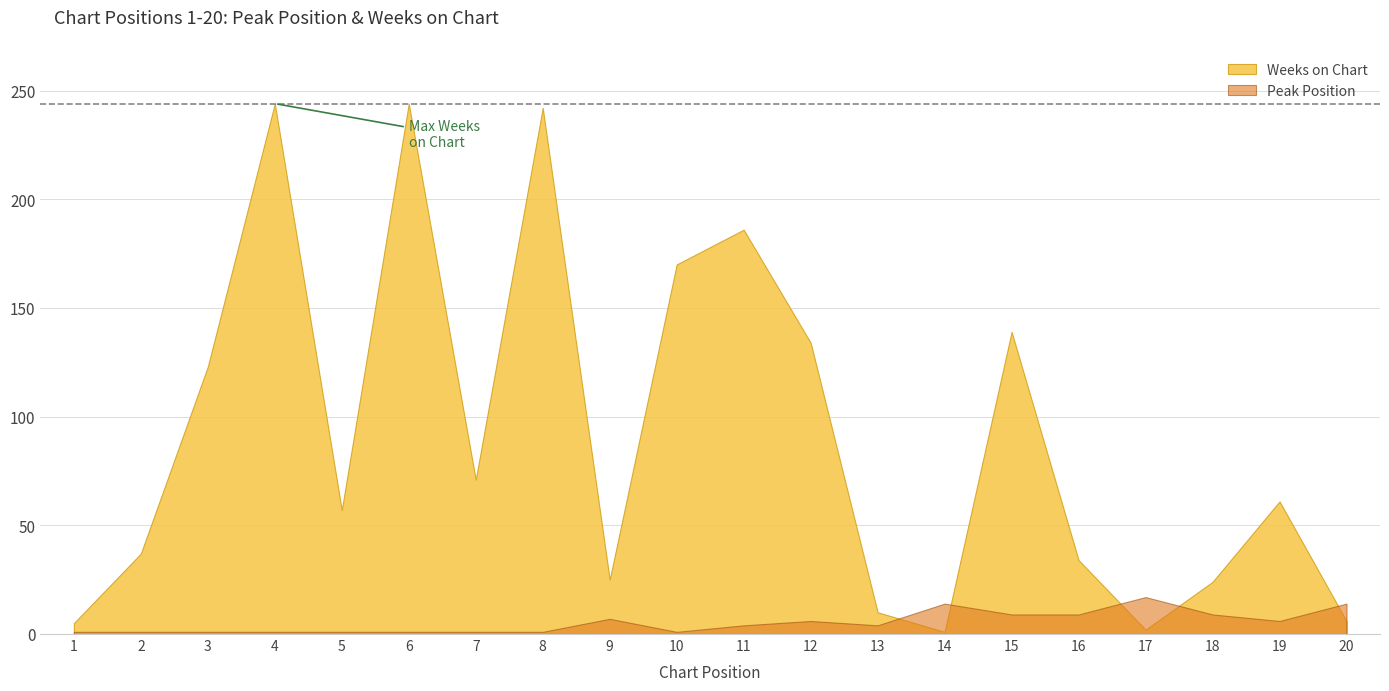

Does the chart display data point markers on the line(s)?

No